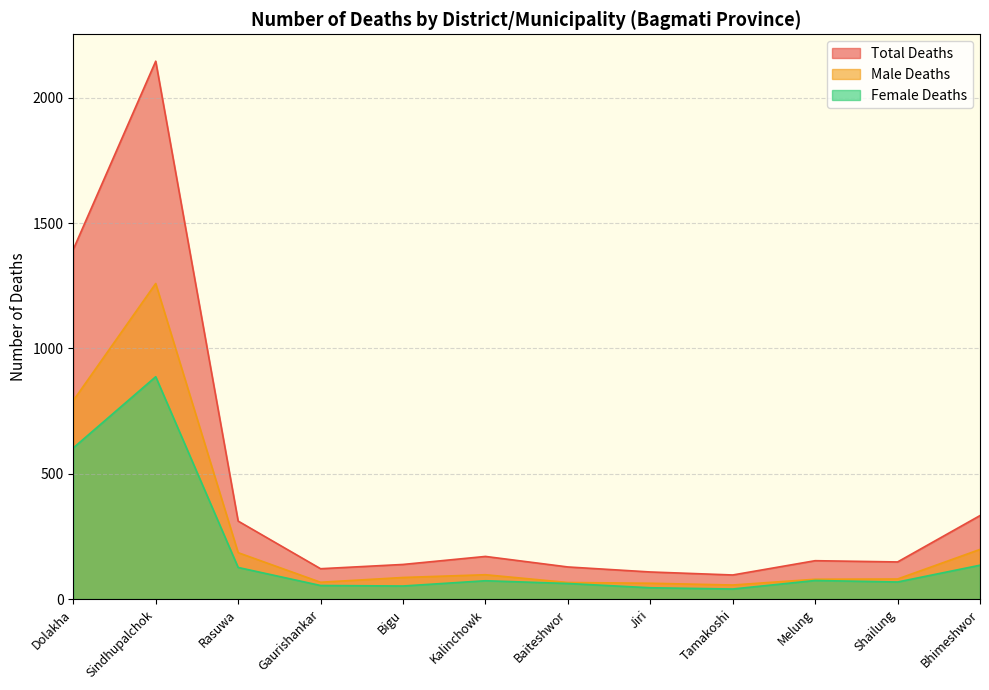

What is the sum of the Male Deaths values at Bhimeshwor and Gaurishankar?

265